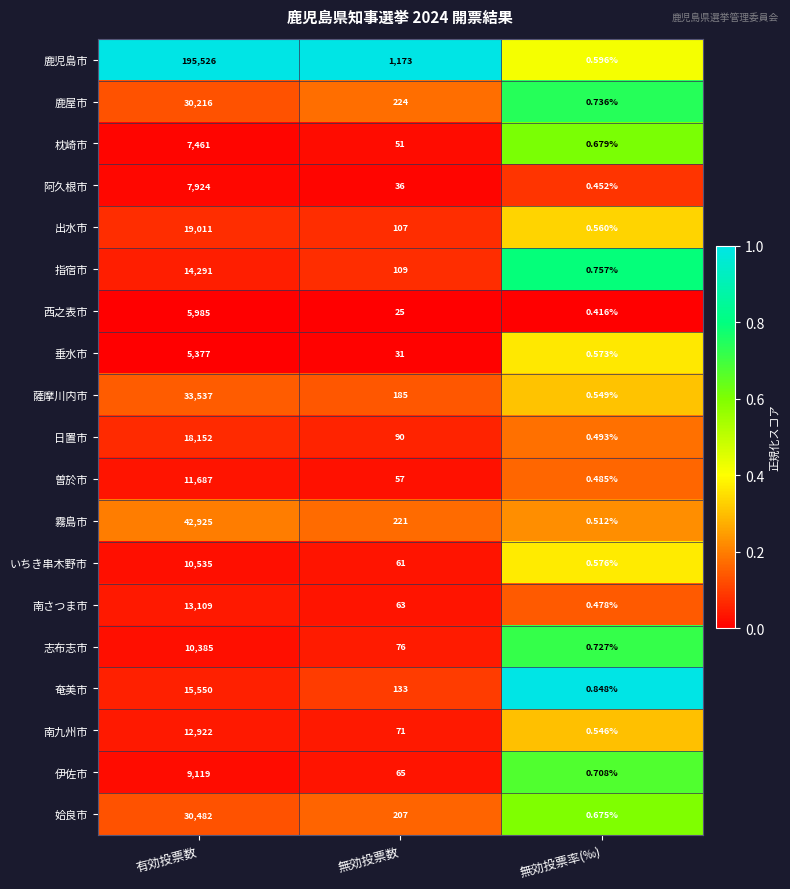

Between 有効投票数 and 無効投票率(‰), which series saw the biggest shift?

鹿児島市